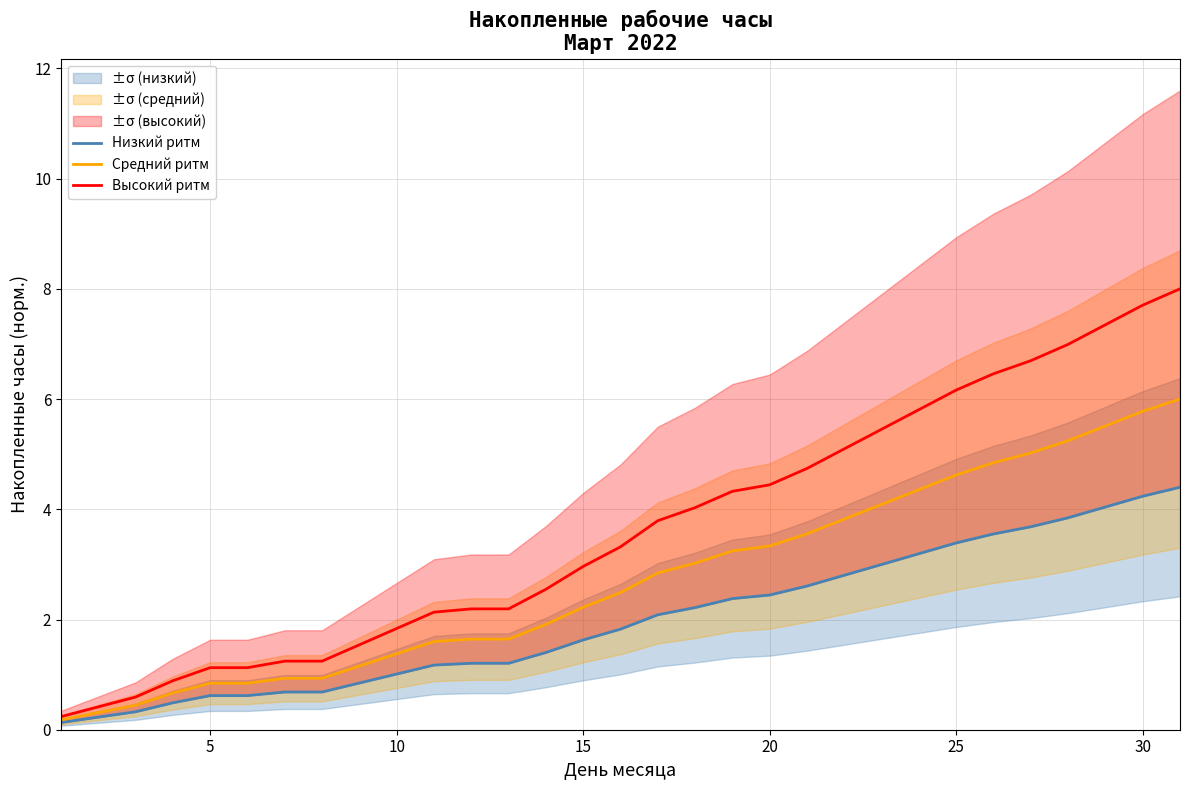

True or false: Средний ритм has a value of 1.1 at 15.

False